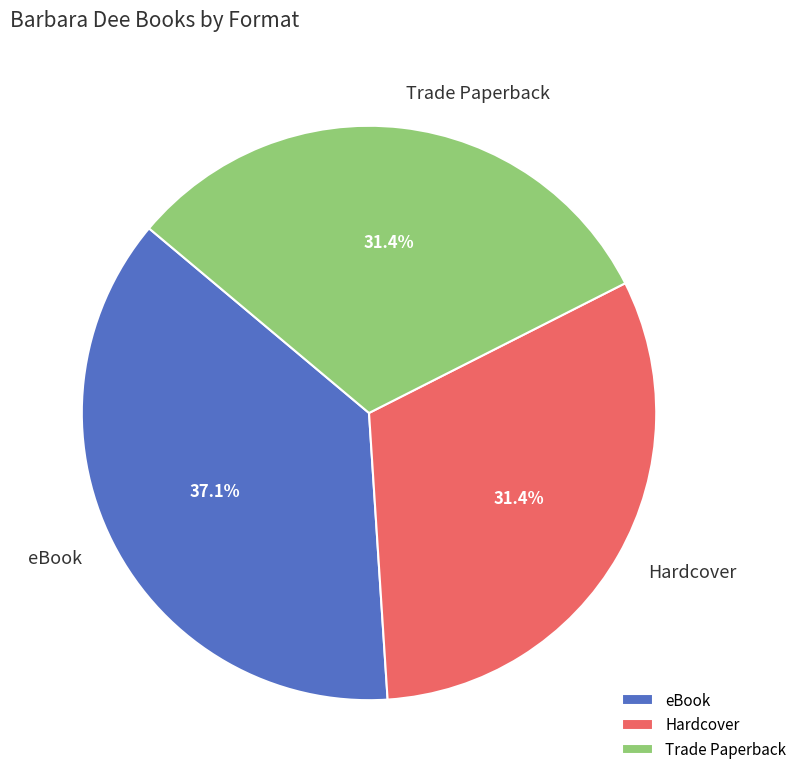

Is it true that Hardcover is 21% of the pie?

False